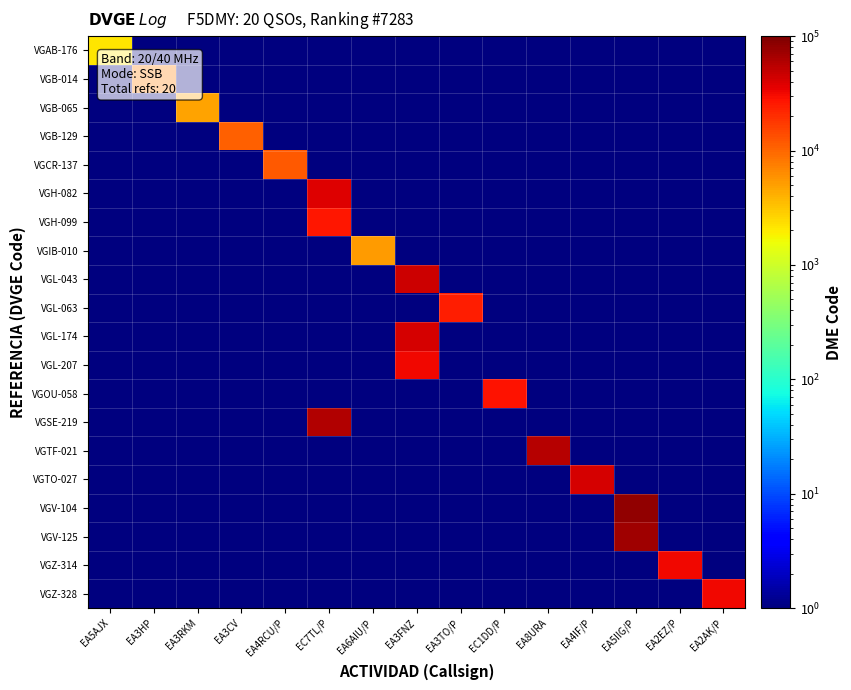

How many distinct data groups are displayed?

20